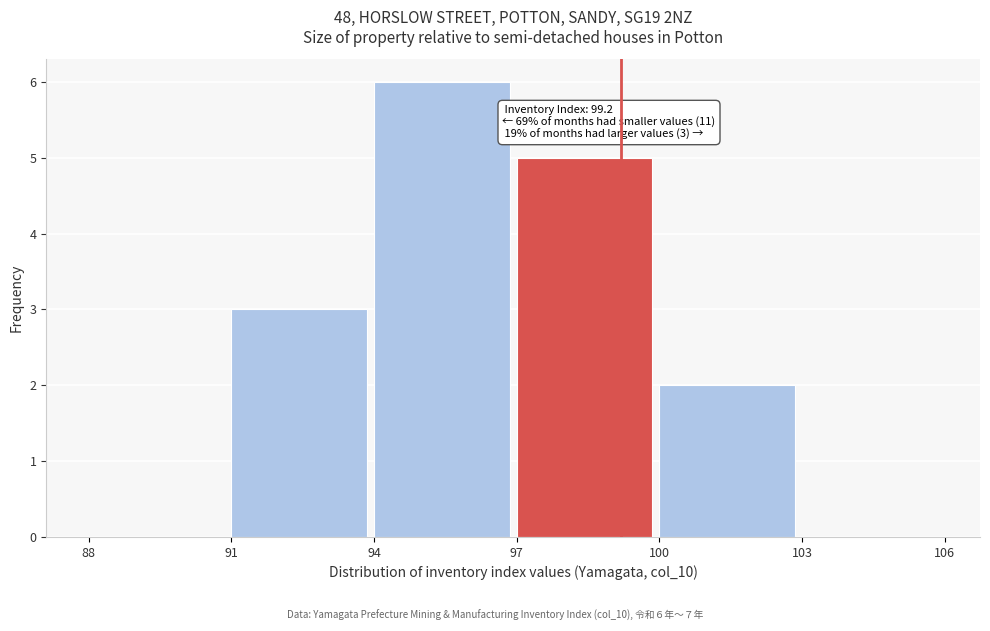

Which range on the x-axis has the tallest bar?

94 to 97